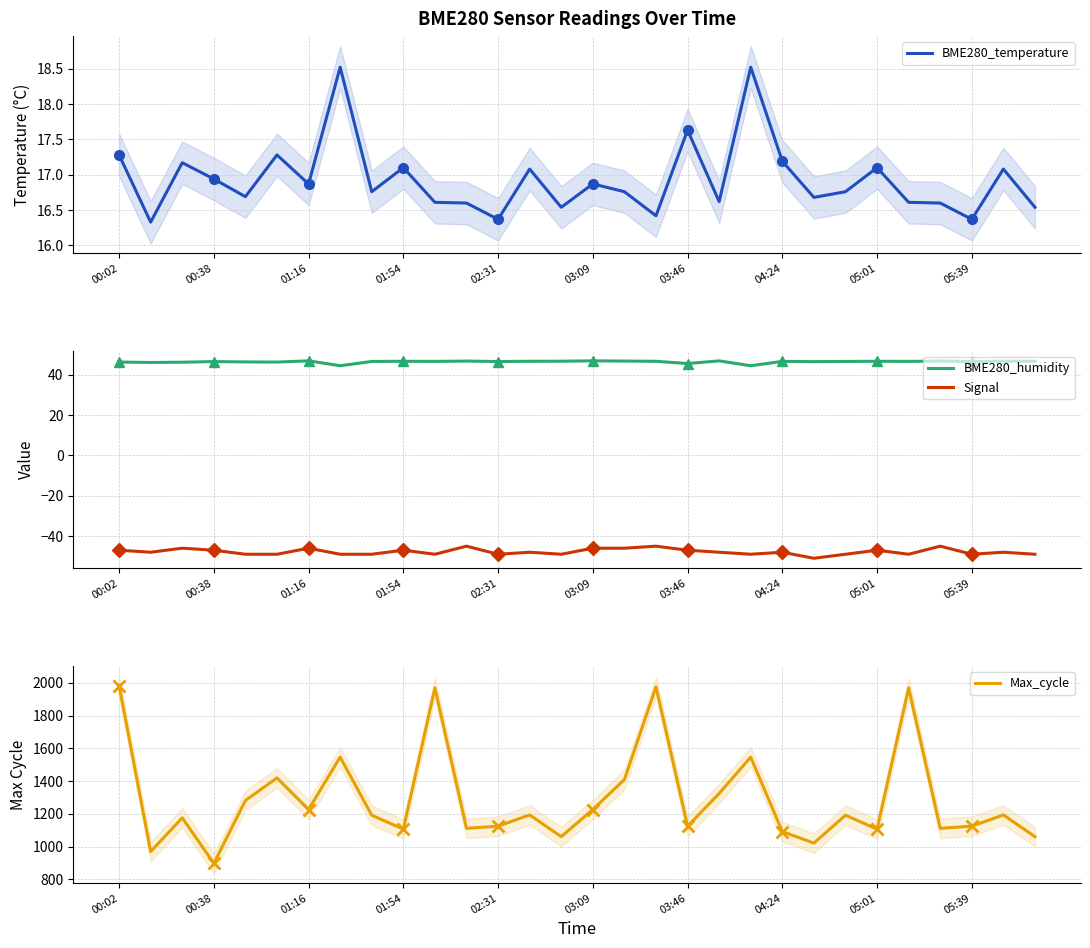

Reading left to right, extract all data points from this chart.

BME280_temperature: 17.3	16.3	17.2	16.9	16.7	17.3	16.9	18.5	16.8	17.1	16.6	16.6	16.4	17.1	16.5	16.9	16.8	16.4	17.6	16.6	18.5	17.2	16.7	16.8	17.1	16.6	16.6	16.4	17.1	16.5
BME280_humidity: 46.3	46.1	46.2	46.5	46.4	46.3	46.9	44.5	46.6	46.7	46.6	46.8	46.6	46.7	46.7	46.9	46.8	46.7	45.6	46.9	44.5	46.6	46.5	46.6	46.7	46.6	46.8	46.6	46.7	46.7
Signal: -47.0	-48.0	-46.0	-47.0	-49.0	-49.0	-46.0	-49.0	-49.0	-47.0	-49.0	-45.0	-49.0	-48.0	-49.0	-46.0	-46.0	-45.0	-47.0	-48.0	-49.0	-48.0	-51.0	-49.0	-47.0	-49.0	-45.0	-49.0	-48.0	-49.0
Max_cycle: 1983.0	969.0	1175.0	897.0	1281.0	1419.0	1226.0	1546.0	1191.0	1106.0	1969.0	1111.0	1124.0	1193.0	1060.0	1226.0	1409.0	1975.0	1124.0	1324.0	1546.0	1091.0	1021.0	1191.0	1106.0	1969.0	1111.0	1124.0	1193.0	1060.0